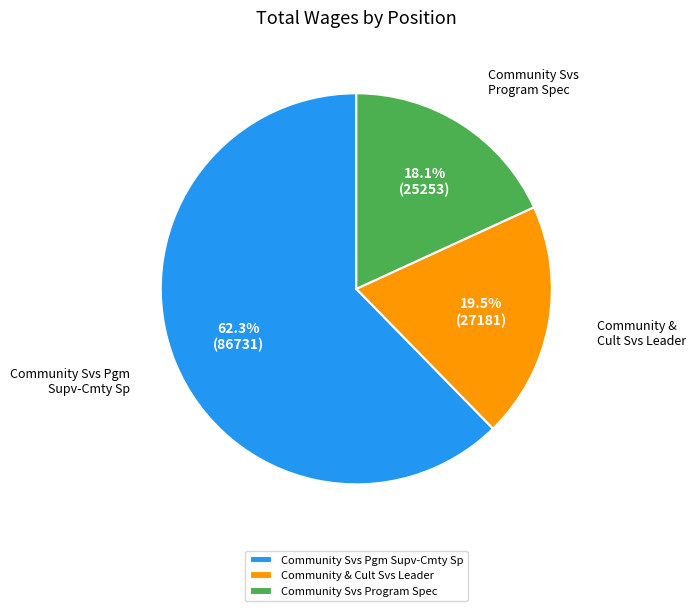

True or false: Community Svs Pgm Supv-Cmty Sp accounts for 68% of the total.

False